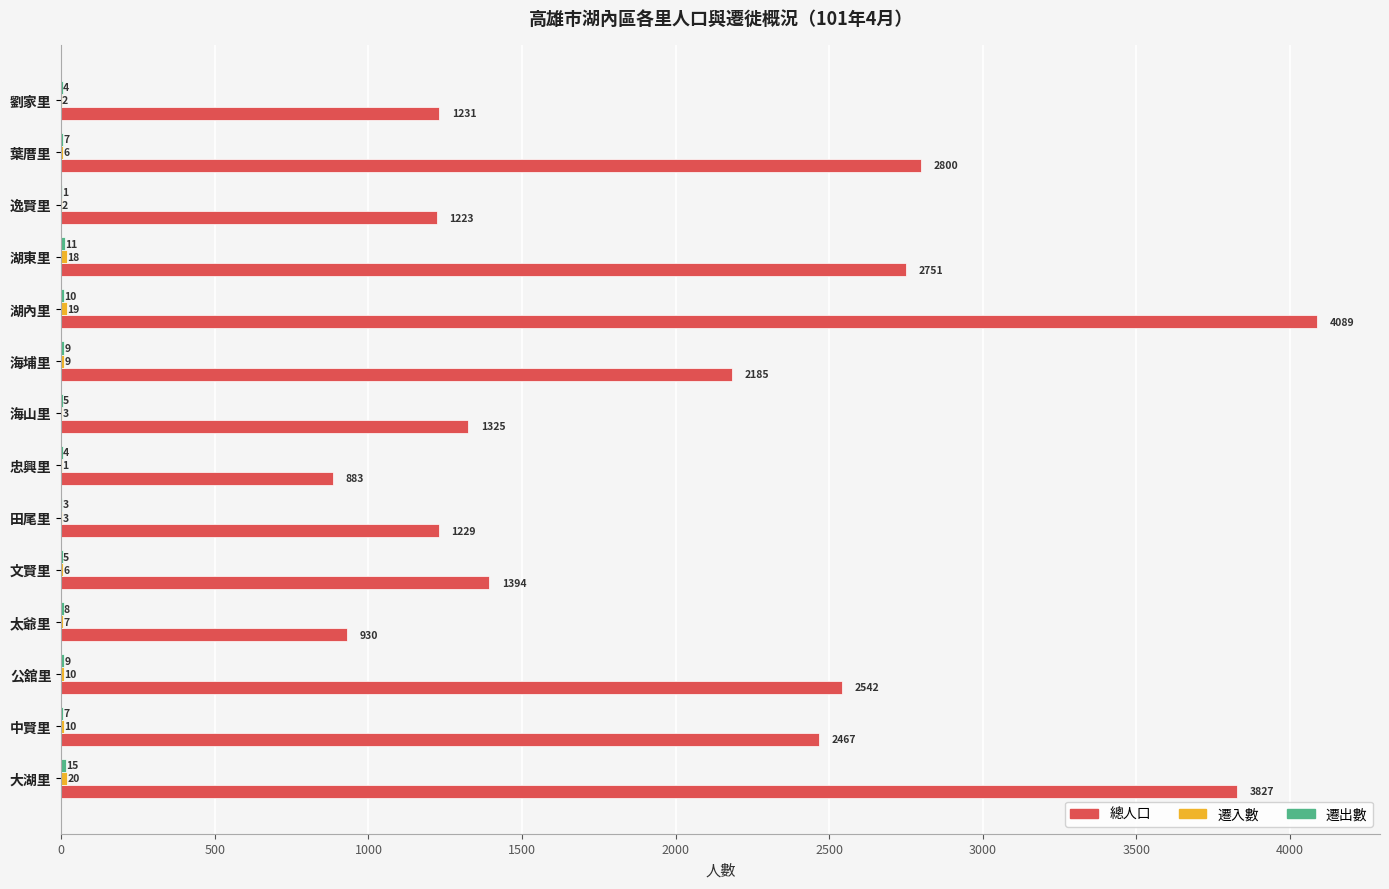

What is the total value across all series at 湖內里?

4118